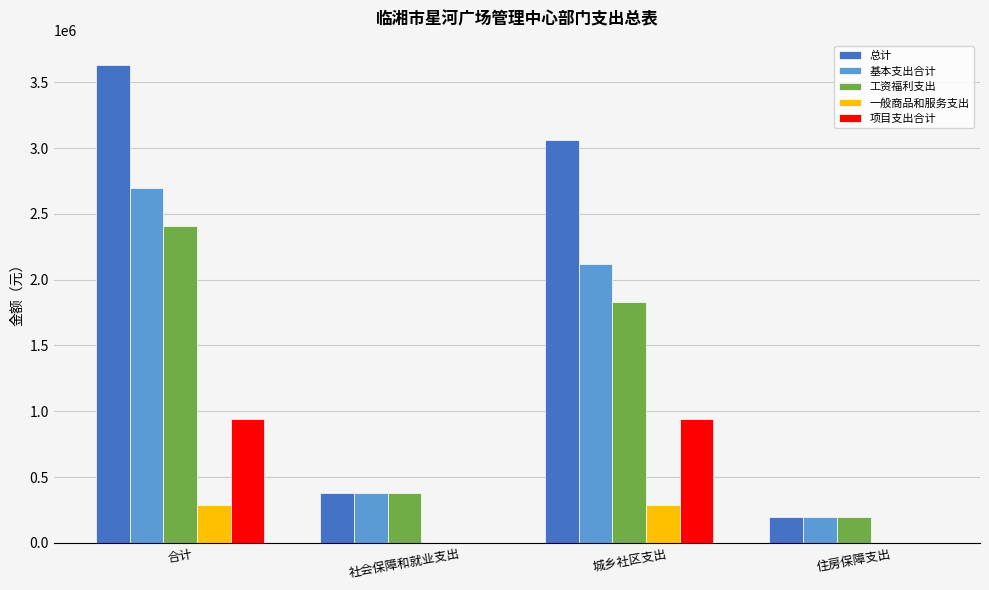

True or false: 基本支出合计 has a value of 184803.3 at 社会保障和就业支出.

False